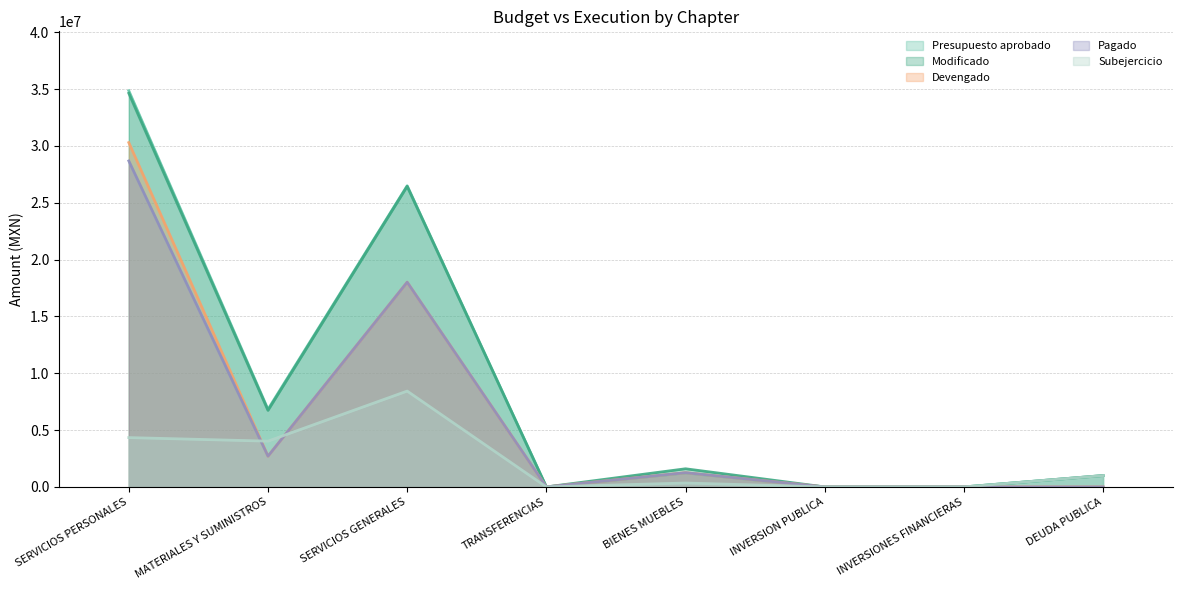

At which label does Devengado first exceed 1252539?

SERVICIOS PERSONALES